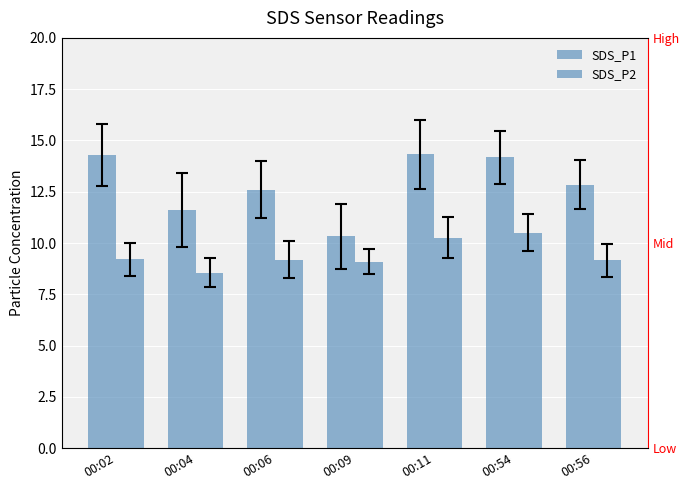

What is the total value across all series at 00:09?

19.4